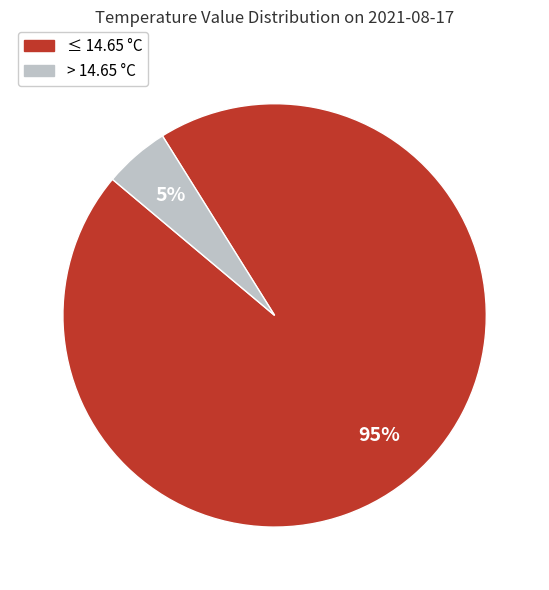

Is there any slice that represents more than half of the pie?

Yes